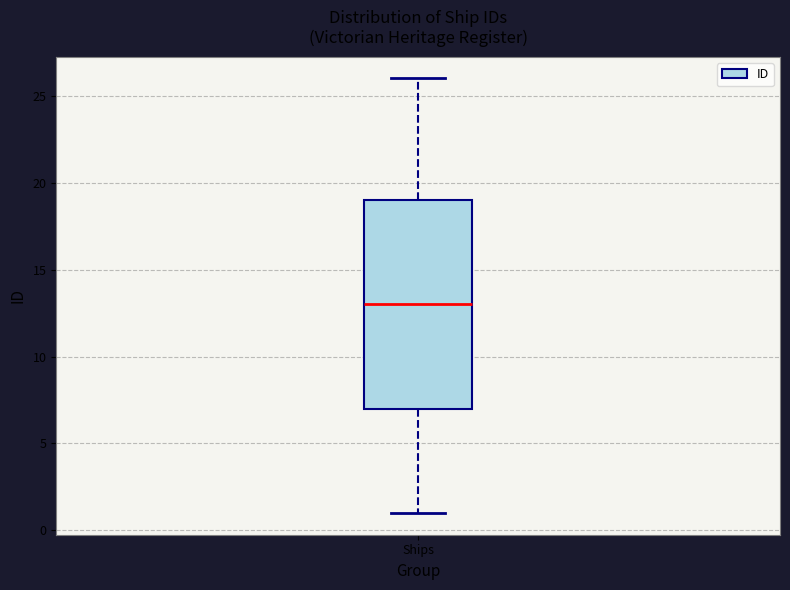

Transcribe this box plot: give where the median line is, the range the box spans, and where the two whiskers end, as read against the y-axis. The values are not printed on the chart, so give them approximately, as read against the axis.

median 13, box 7 to 19, whiskers 1 to 26